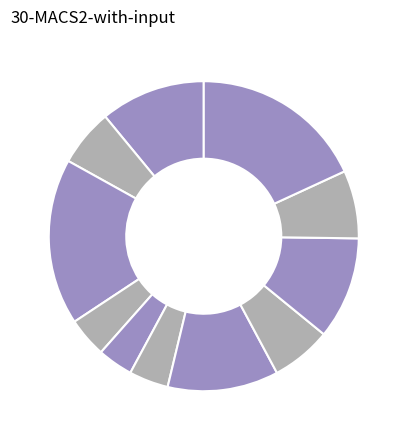

How many segments does this pie chart have?

11